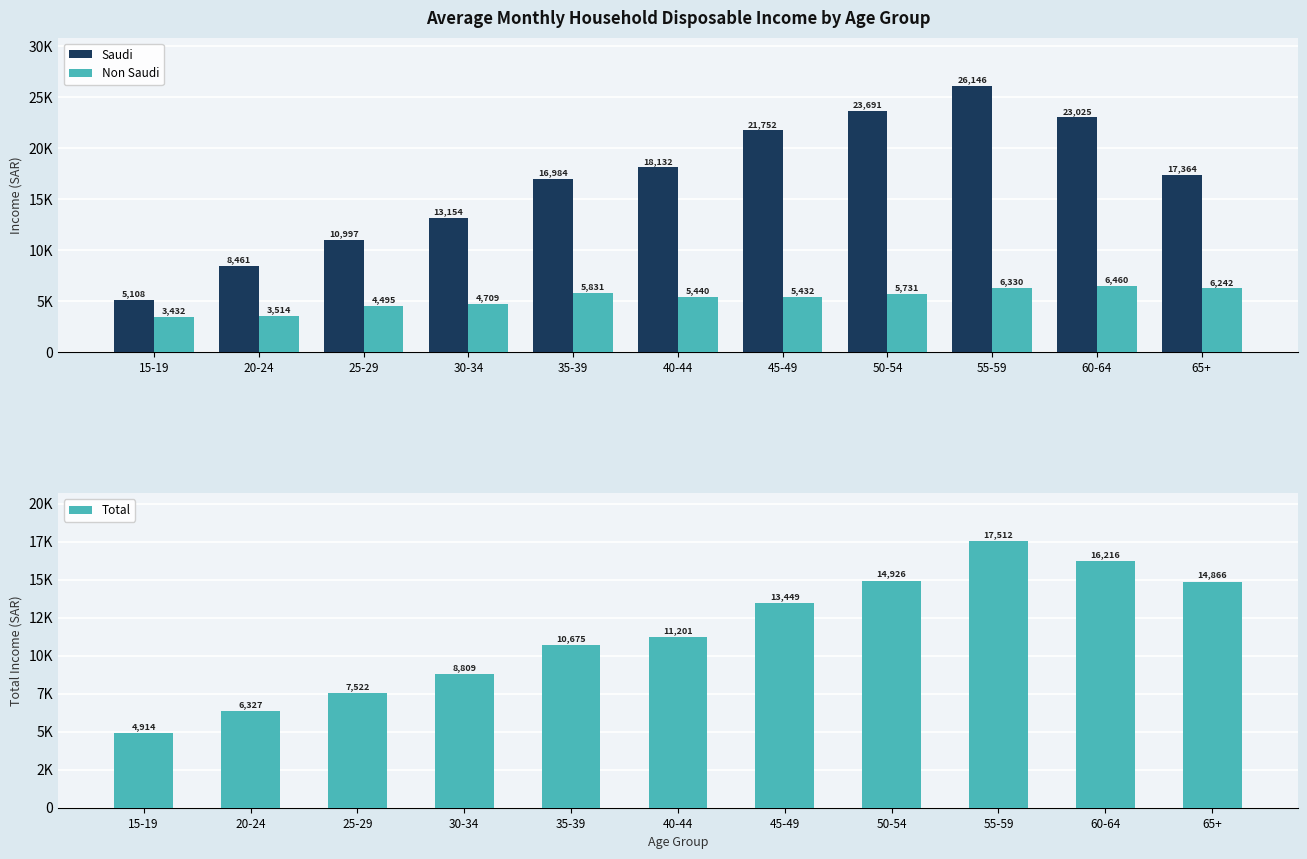

What is the difference between the maximum and minimum values in the Saudi series?

21038